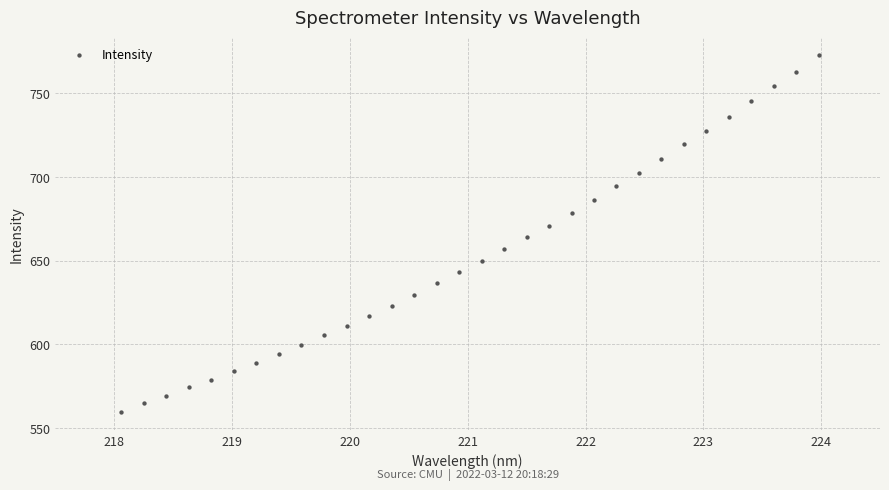

What is the range of X values (max minus min)?

5.9